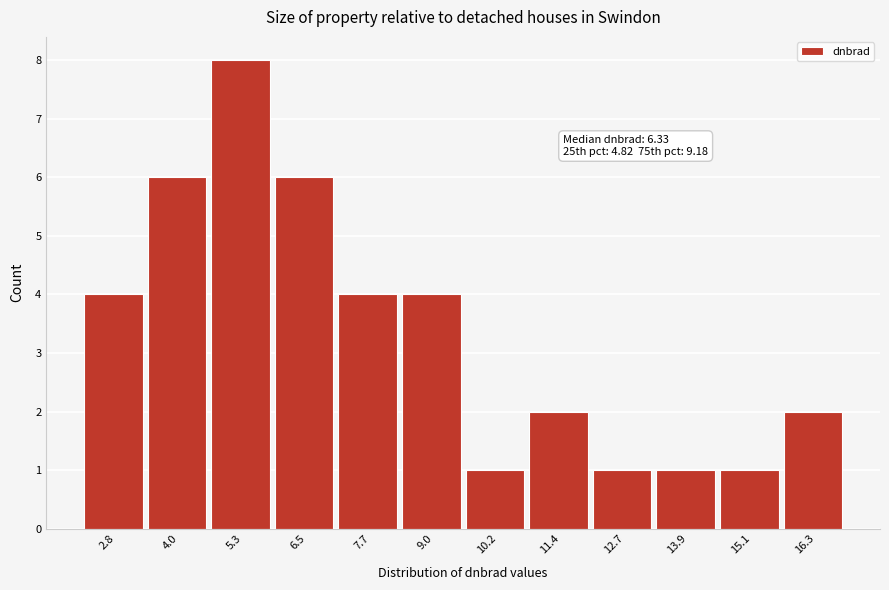

Which range on the x-axis has the tallest bar?

4.6 to 5.8